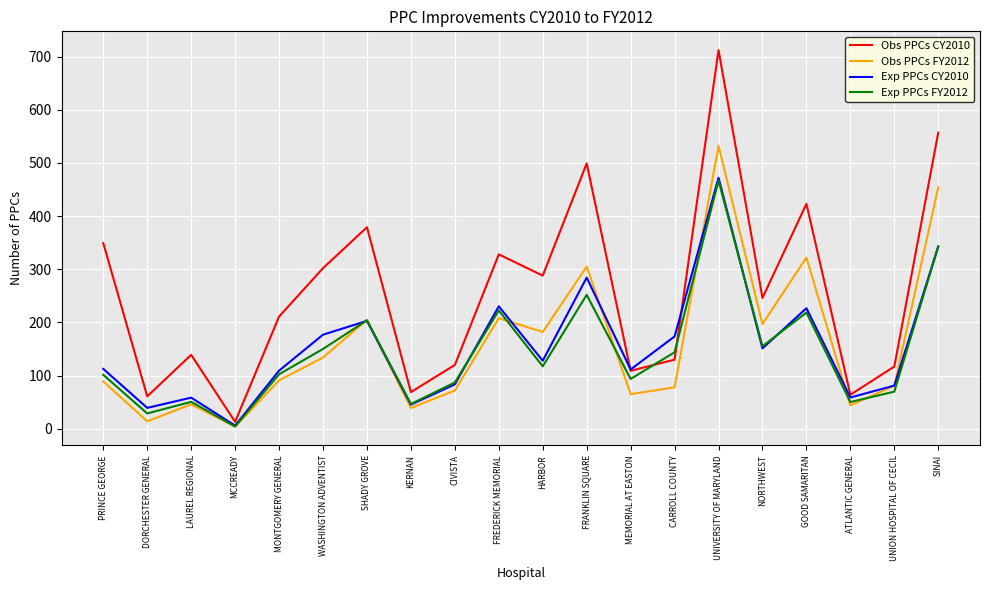

Count the number of categories in the chart.

20